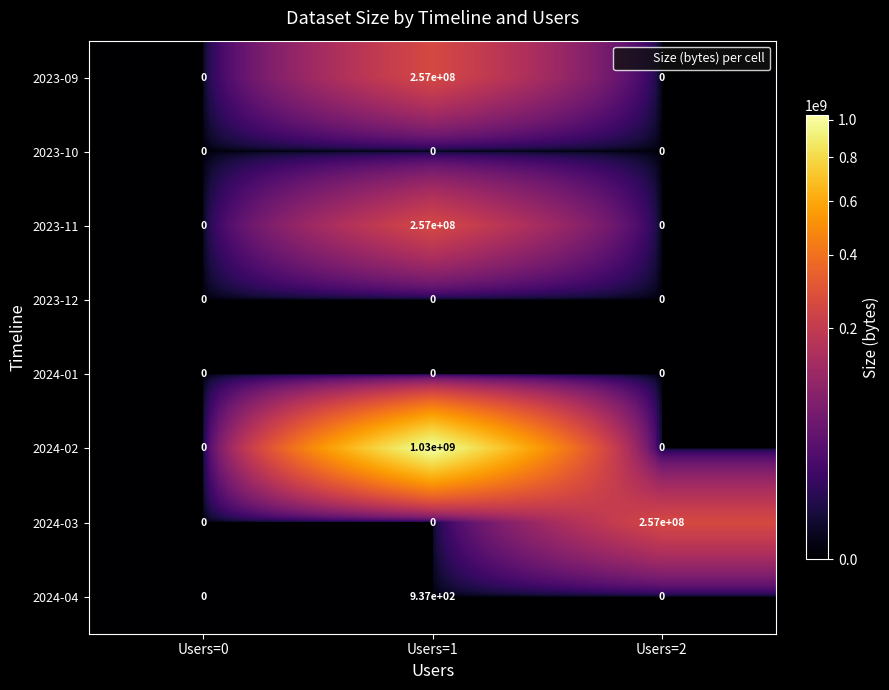

What is the total value across all series at Users=1?

1544000937